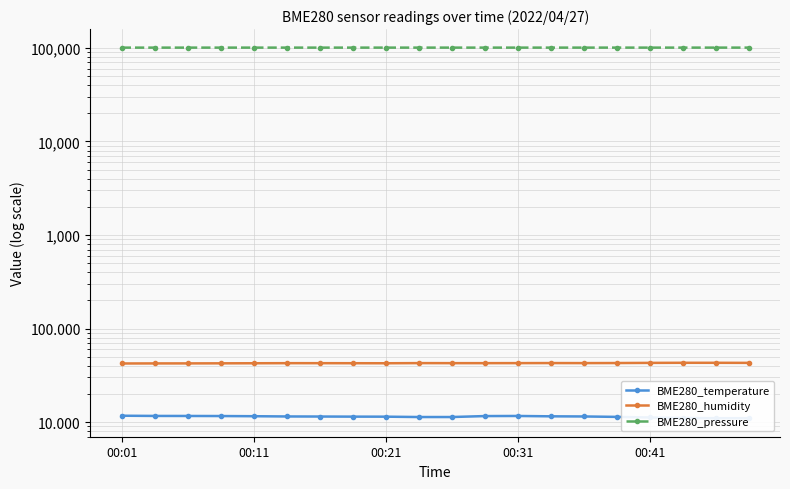

Between 15 and 00:21, which is larger?

00:21